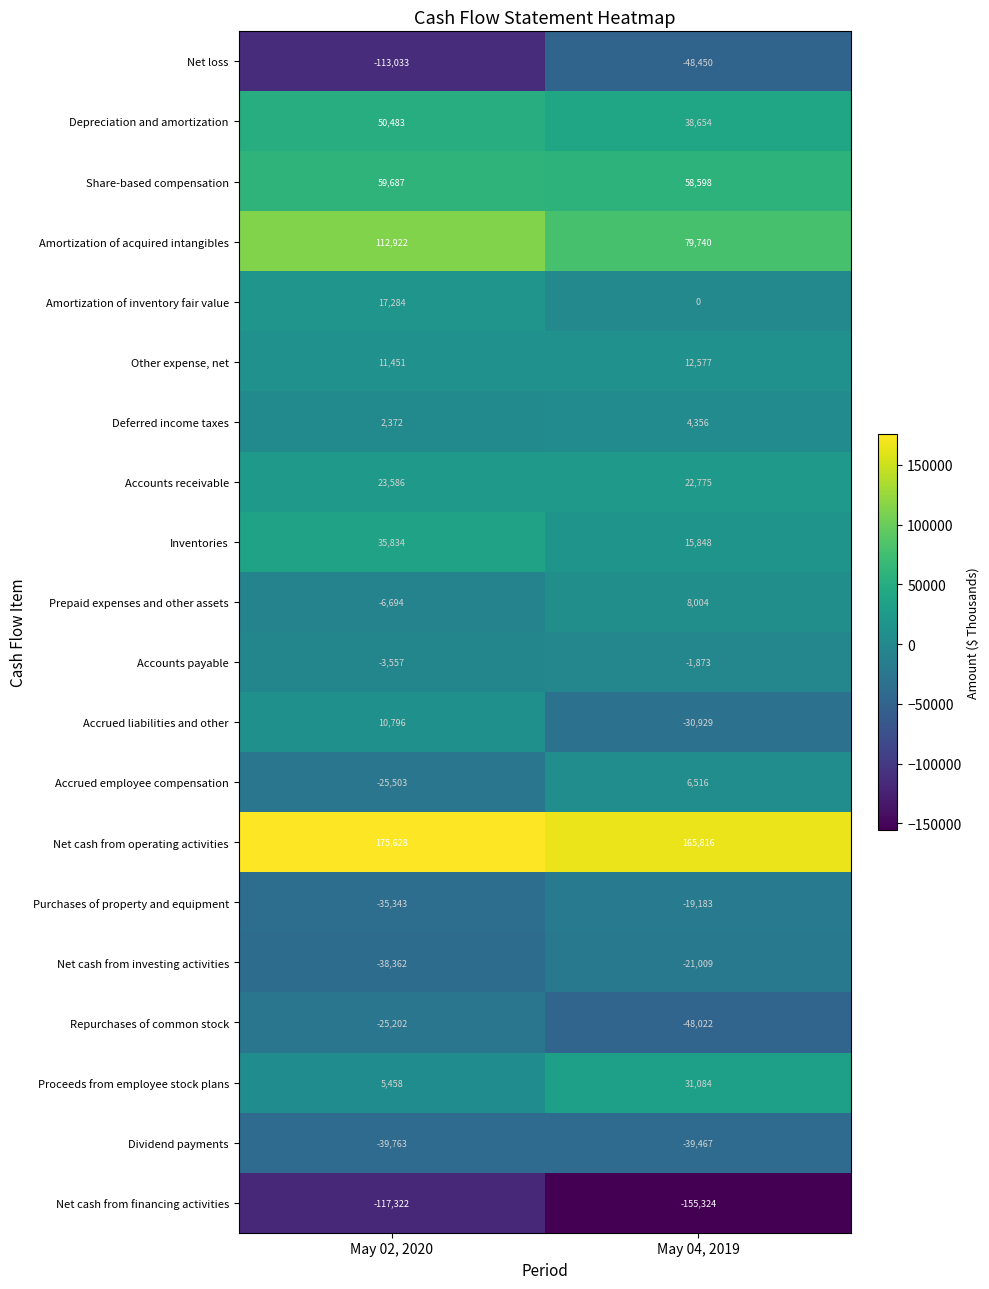

Which category has the highest value across all series?

May 02, 2020